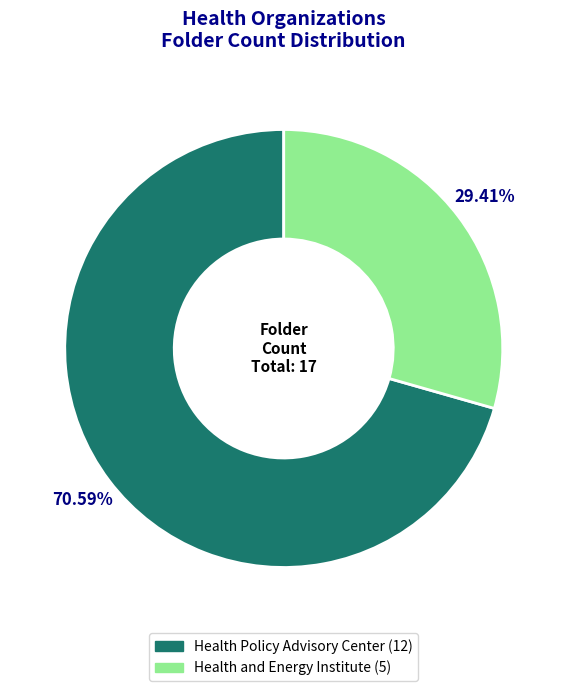

Do Health and Energy Institute and Health Policy Advisory Center together represent more than half of the pie?

Yes